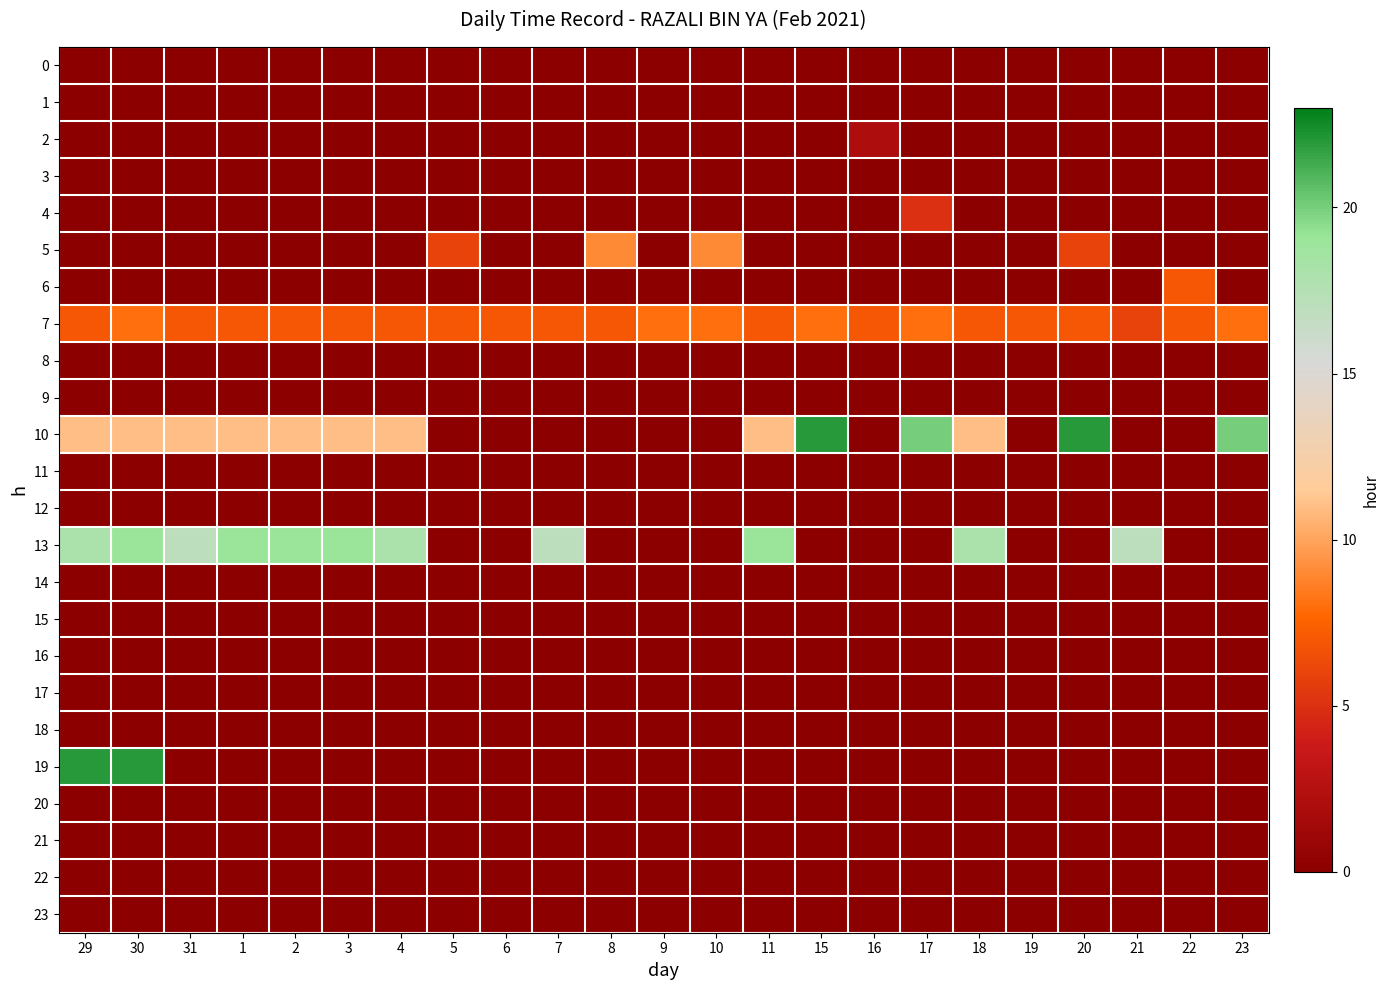

How many series are shown in this chart?

24